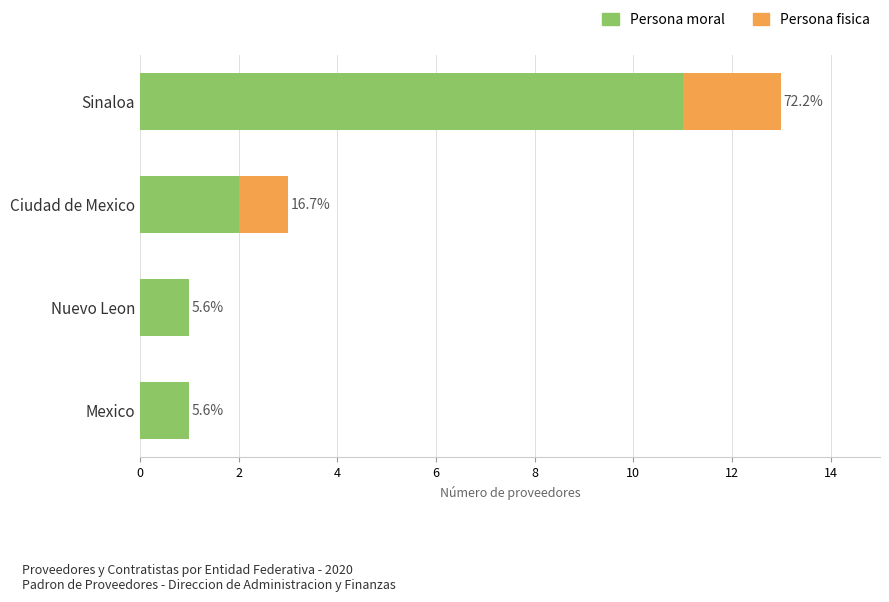

What are all the series names shown in the legend?

Persona moral, Persona fisica